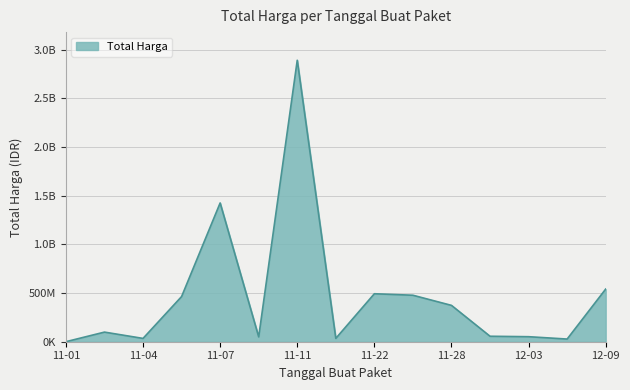

Is this an area chart (filled region under the line)?

Yes